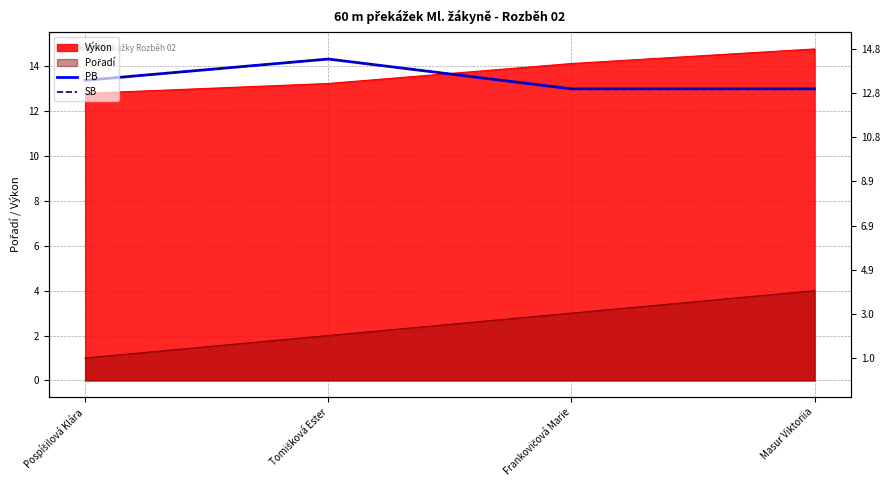

How many PB values are between 13 and 14?

3